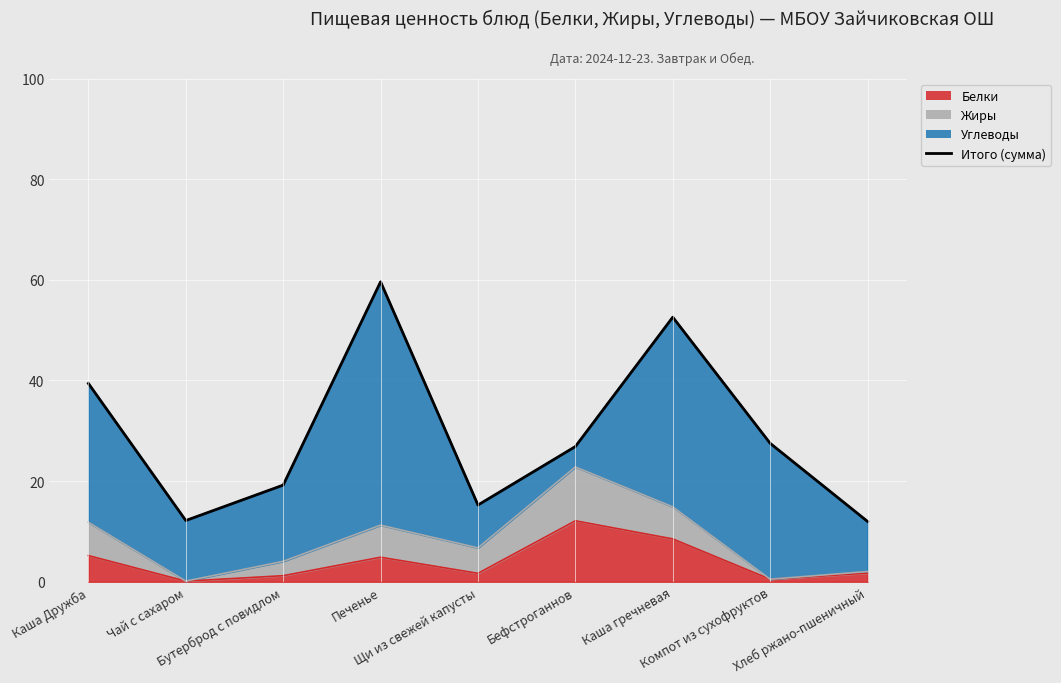

What is the sum of all values?

264.5